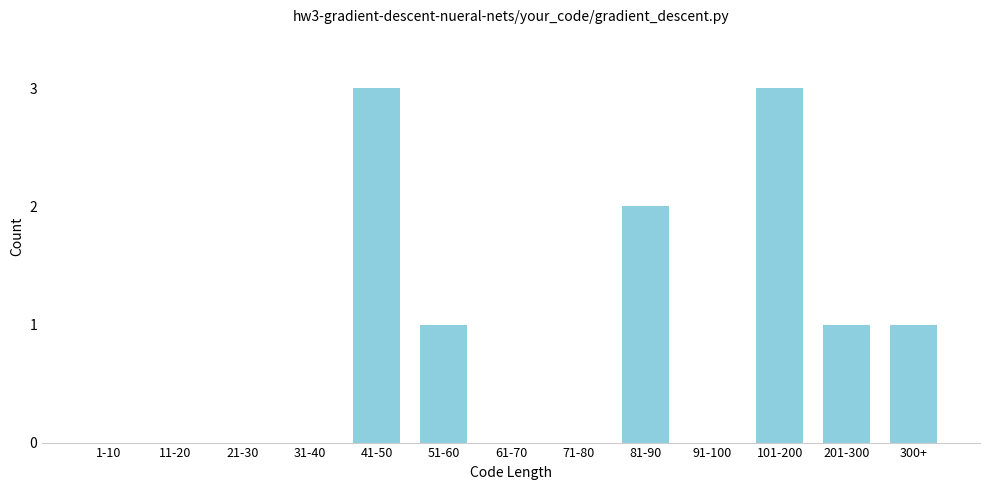

Reading left to right, extract all data points from this chart.

1-10=0	11-20=0	21-30=0	31-40=0	41-50=3	51-60=1	61-70=0	71-80=0	81-90=2	91-100=0	101-200=3	201-300=1	300+=1